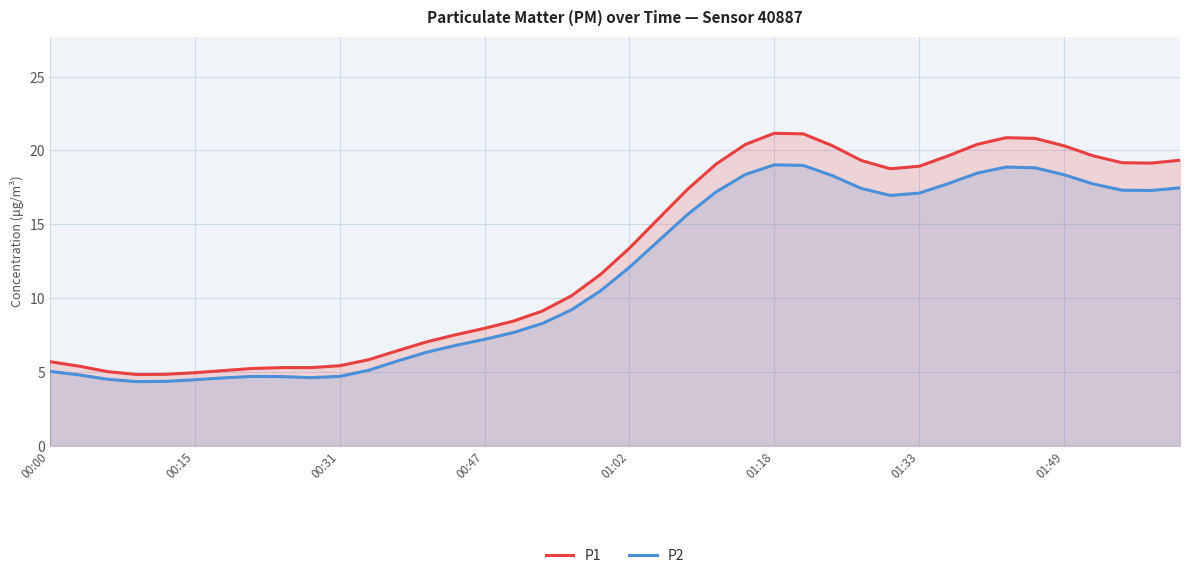

Between 16 and 17, which series saw the biggest shift?

P1